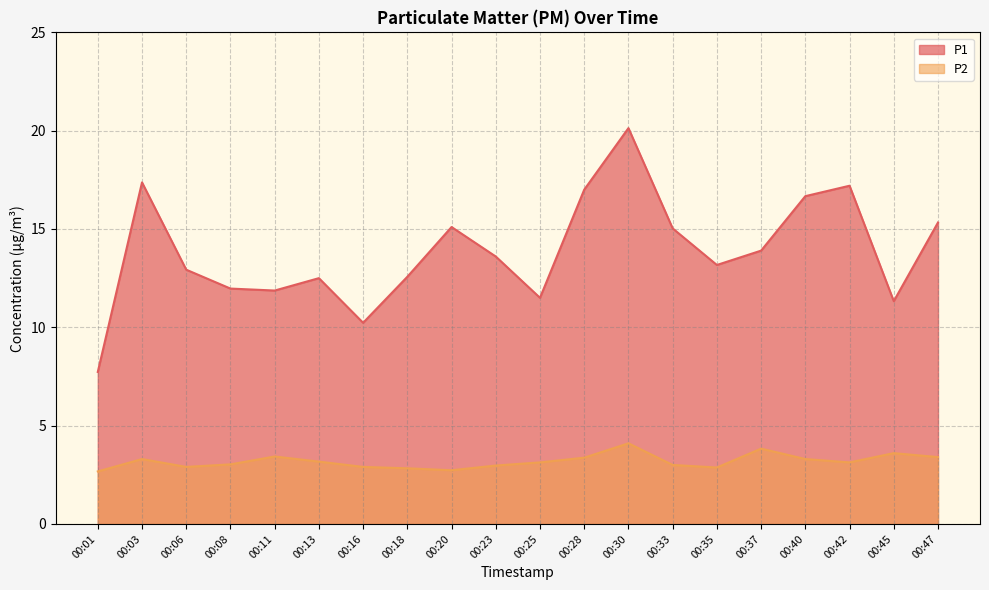

Reading left to right, what are all the values shown in this chart?

P1: 00:01=7.7	00:03=17.4	00:06=12.9	00:08=12.0	00:11=11.9	00:13=12.5	00:16=10.2	00:18=12.6	00:20=15.1	00:23=13.6	00:25=11.5	00:28=17.0	00:30=20.1	00:33=15.0	00:35=13.2	00:37=13.9	00:40=16.7	00:42=17.2	00:45=11.3	00:47=15.3
P2: 00:01=2.7	00:03=3.3	00:06=2.9	00:08=3.0	00:11=3.4	00:13=3.2	00:16=2.9	00:18=2.8	00:20=2.7	00:23=3.0	00:25=3.1	00:28=3.4	00:30=4.1	00:33=3.0	00:35=2.9	00:37=3.8	00:40=3.3	00:42=3.1	00:45=3.6	00:47=3.4